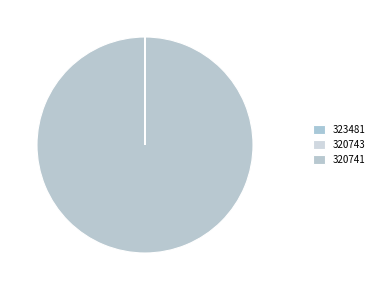

How many slices are in this pie chart?

3